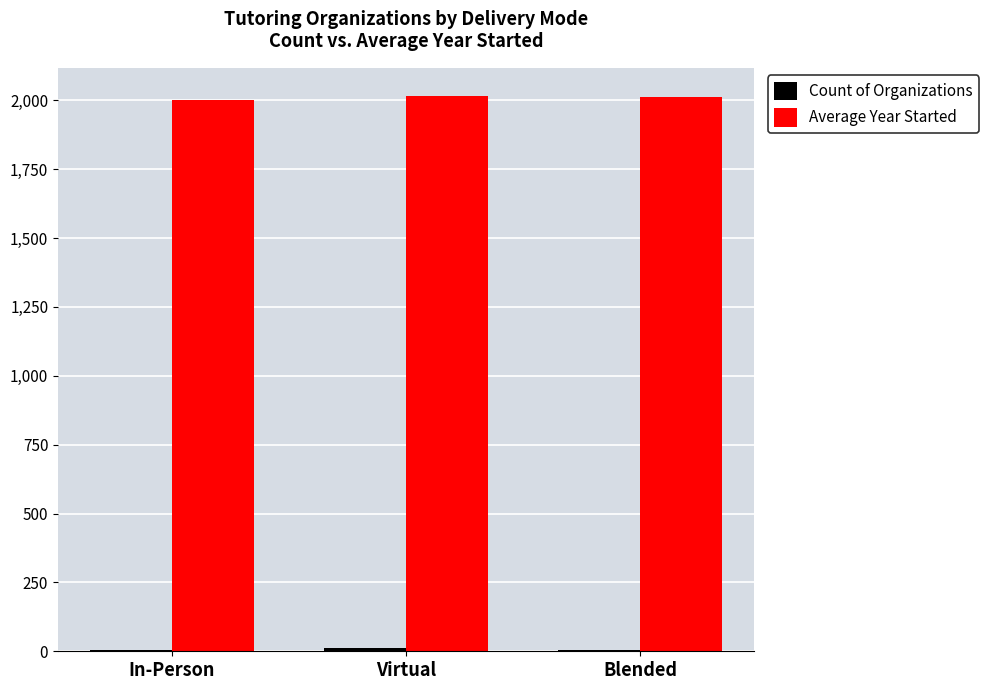

Which series has the largest total across all categories?

Average Year Started